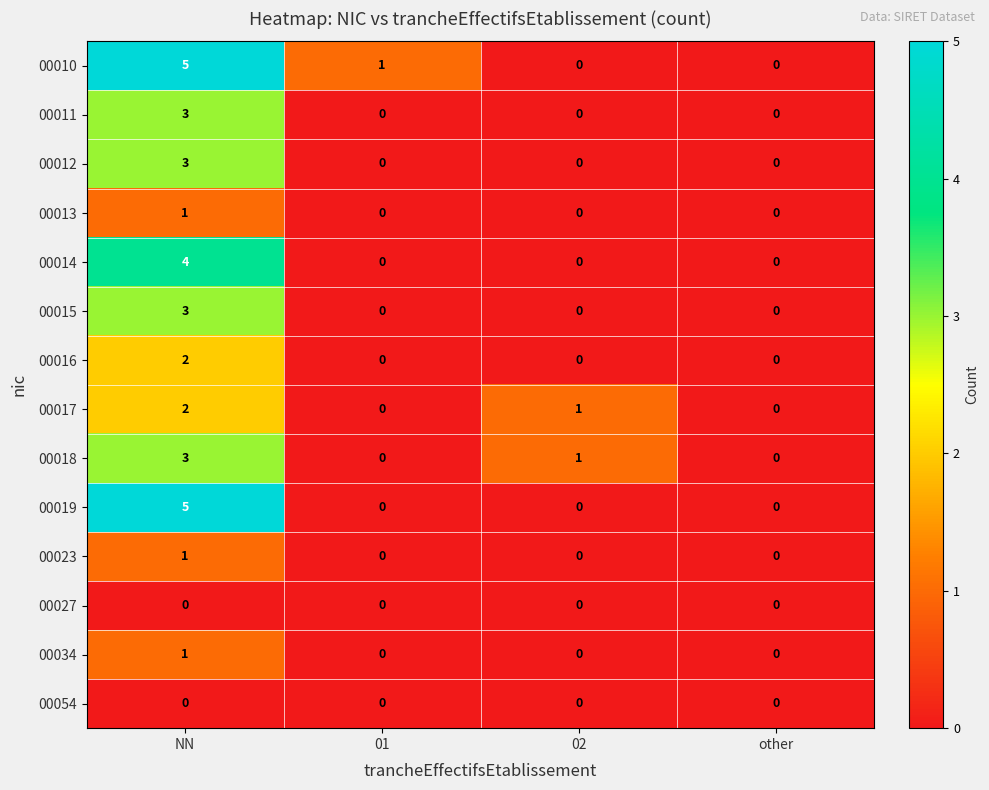

Which series has the largest total across all categories?

00010